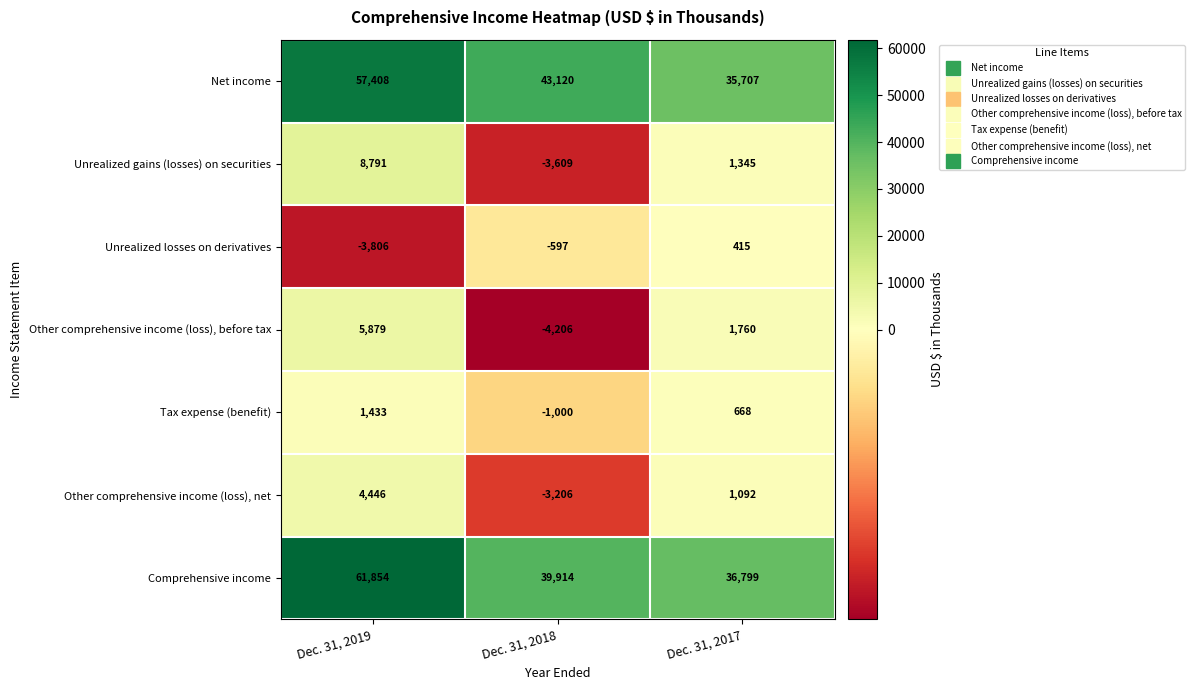

How many values in the Unrealized losses on derivatives series are below -597?

1